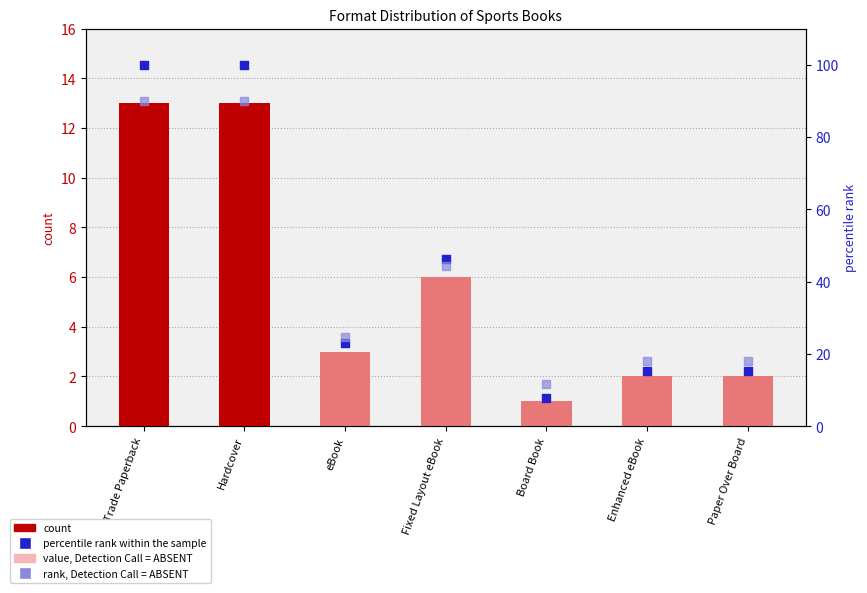

What are all the series names shown in the legend?

count, value, Detection Call = ABSENT, percentile rank within the sample, rank, Detection Call = ABSENT